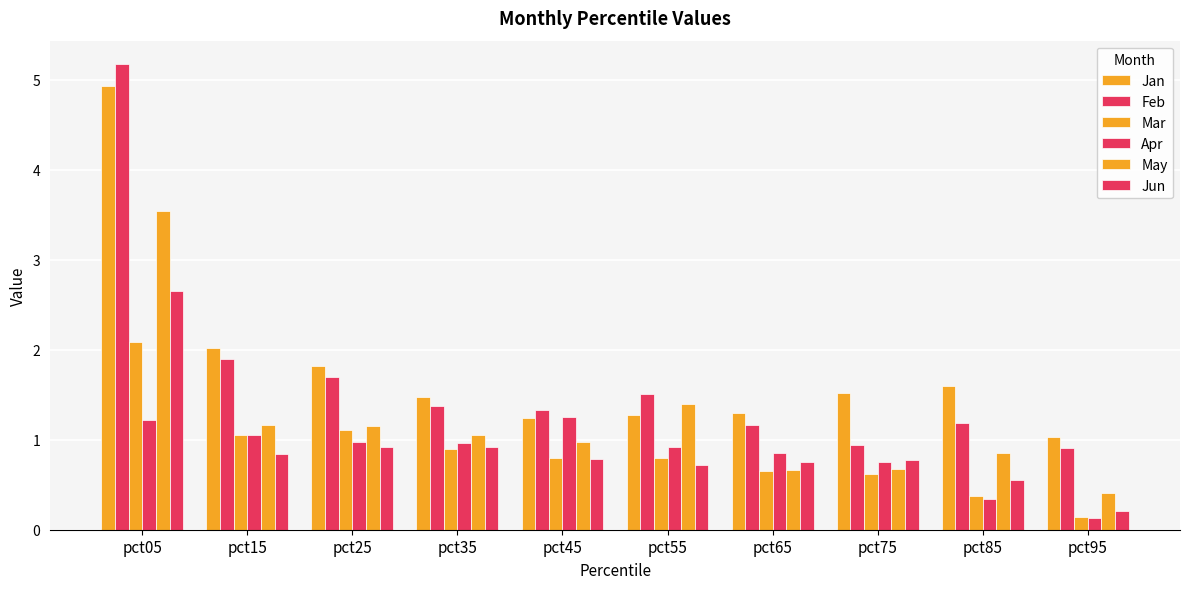

What is the total value across all series at pct75?

5.3